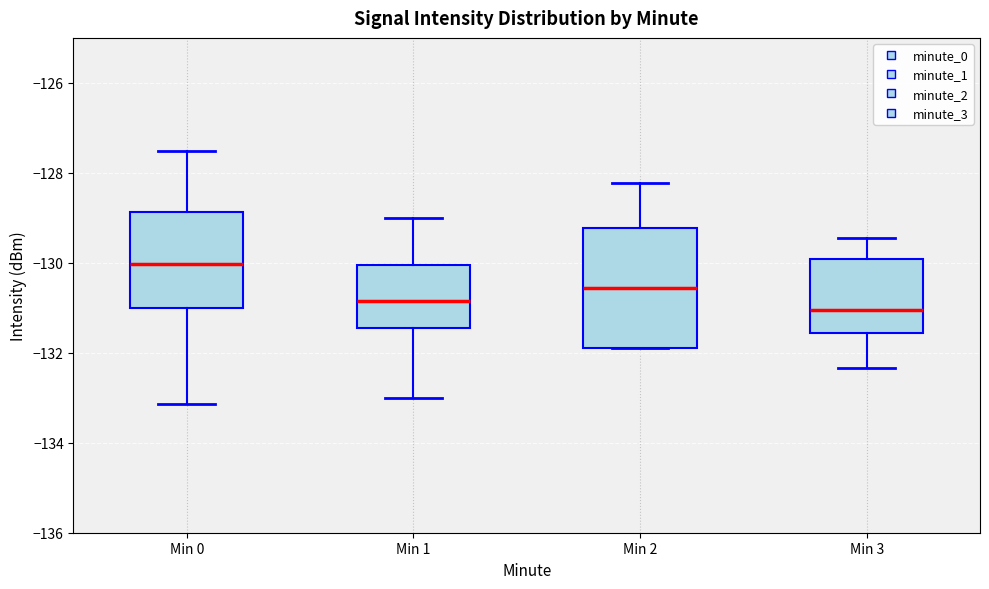

Which box's median line is the lowest?

Min 3